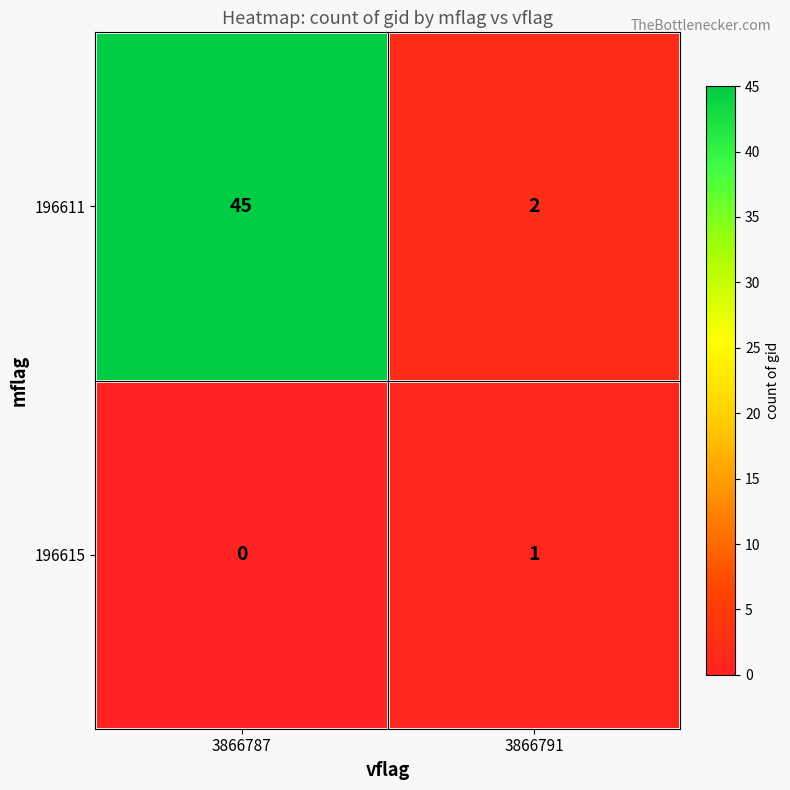

Which series has the widest spread of values?

196611